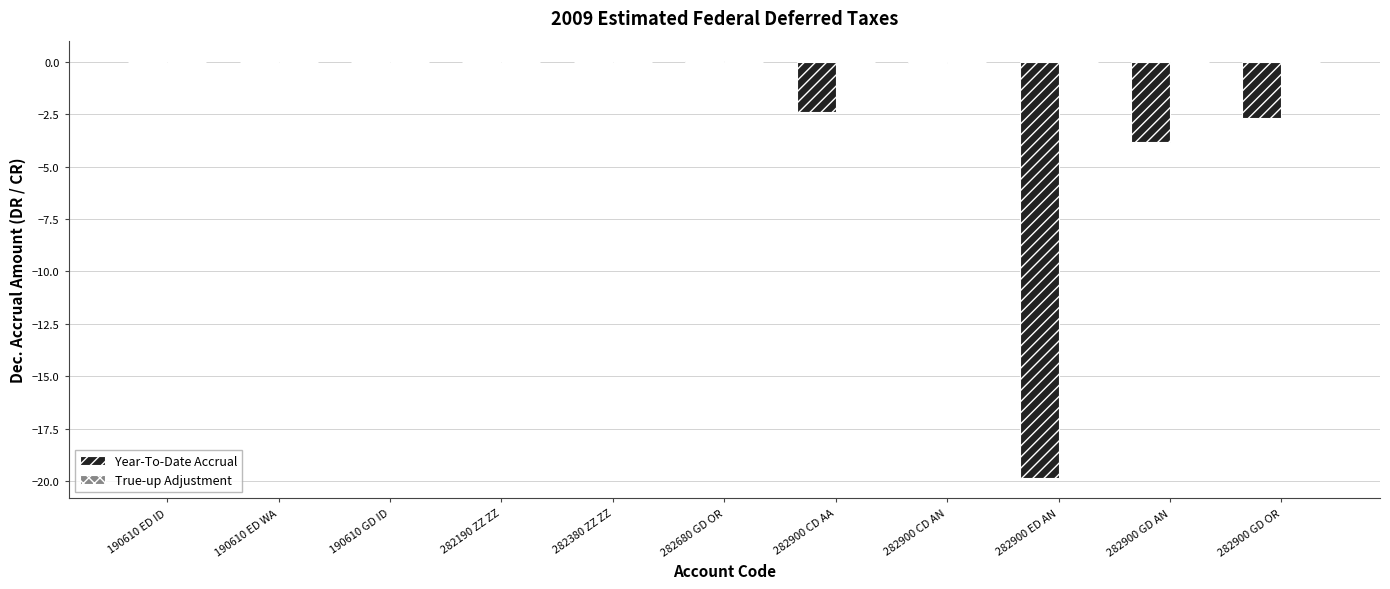

Which has a higher value, 190610 GD ID or 282900 GD OR?

190610 GD ID